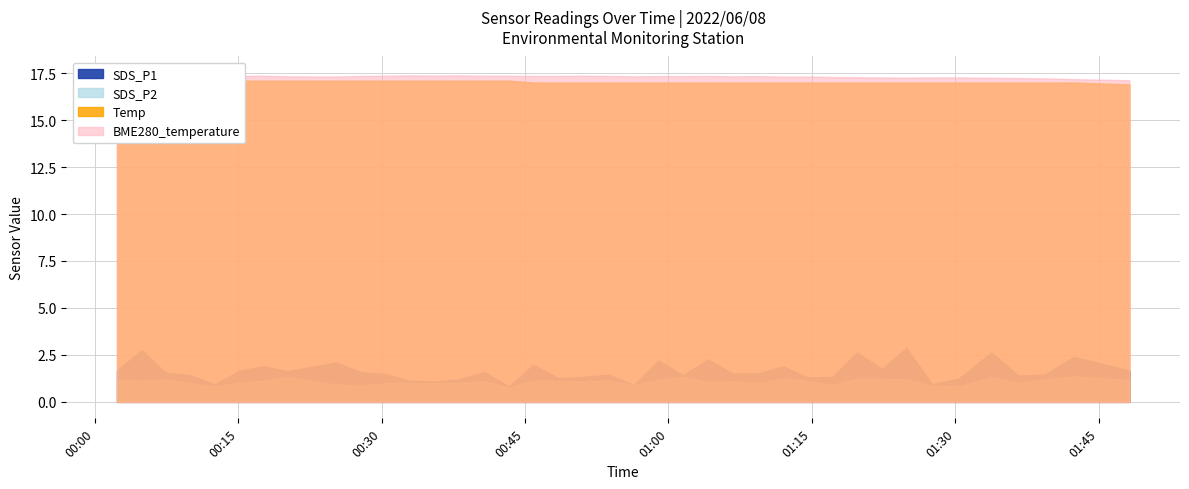

Reading left to right, list all the values displayed in this chart.

SDS_P1: 1.7	2.8	1.6	1.4	0.9	1.6	1.9	1.6	1.9	2.1	1.6	1.5	1.1	1.1	1.2	1.6	0.8	2.0	1.3	1.3	1.4	0.9	2.2	1.4	2.2	1.5	1.5	1.9	1.3	1.3	2.6	1.8	2.9	0.9	1.2	2.6	1.4	1.4	2.4	1.7
SDS_P2: 1.2	1.1	1.2	1.0	0.8	1.0	1.1	1.3	1.1	0.9	0.8	1.0	1.0	1.0	1.0	1.1	0.8	1.1	1.1	1.1	1.1	0.9	1.2	1.3	1.1	1.1	1.0	1.2	1.1	0.9	1.2	1.2	1.2	0.8	0.8	1.3	1.0	1.2	1.4	1.2
Temp: 17.3	17.3	17.2	17.2	17.2	17.1	17.1	17.1	17.1	17.1	17.1	17.1	17.1	17.1	17.1	17.1	17.1	17.0	17.0	17.0	17.0	17.0	17.0	17.0	17.0	17.0	17.0	17.0	17.0	17.0	17.0	17.0	17.0	17.0	17.0	17.0	17.0	17.0	17.0	16.9
BME280_temperature: 17.5	17.5	17.4	17.4	17.4	17.4	17.4	17.3	17.3	17.3	17.4	17.4	17.4	17.4	17.4	17.4	17.4	17.4	17.4	17.4	17.4	17.3	17.3	17.3	17.4	17.3	17.3	17.3	17.3	17.3	17.3	17.3	17.3	17.3	17.3	17.2	17.2	17.2	17.2	17.1